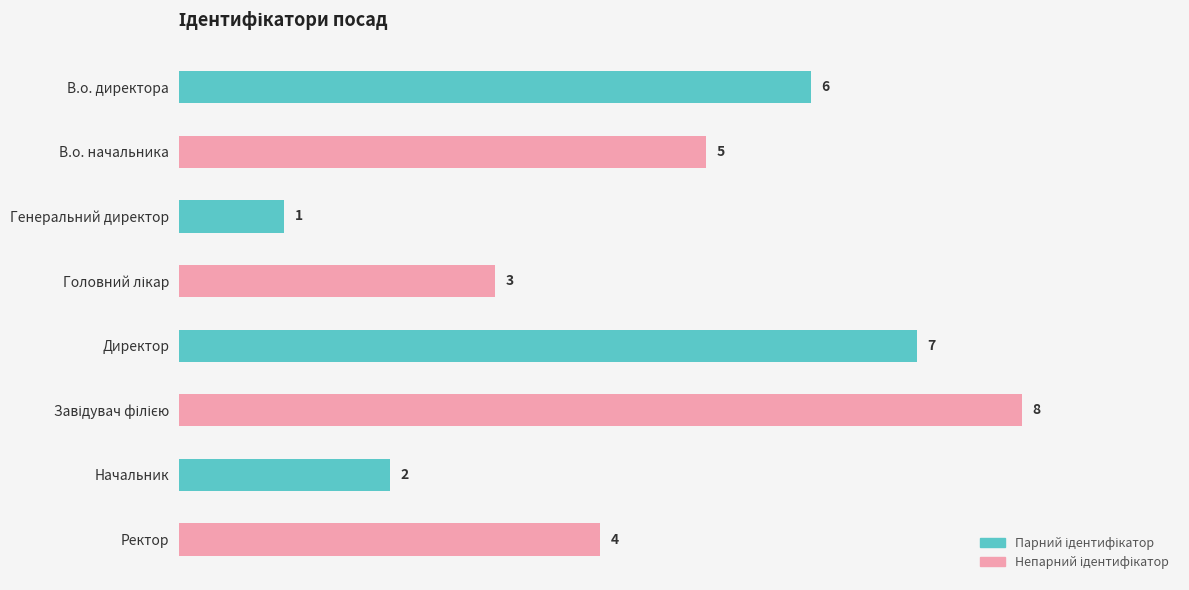

How many values are below 5?

4